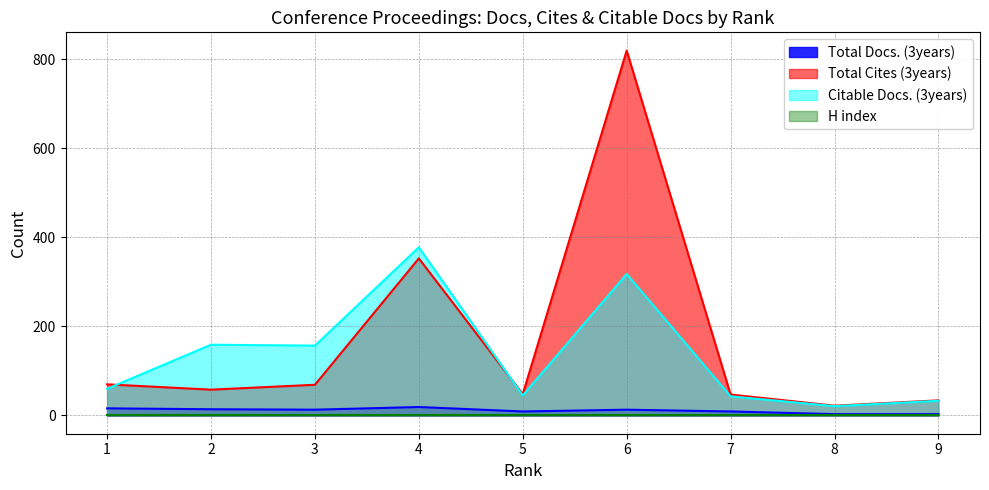

True or false: Total Cites (3years) and Total Docs. (3years) intersect in this chart.

False